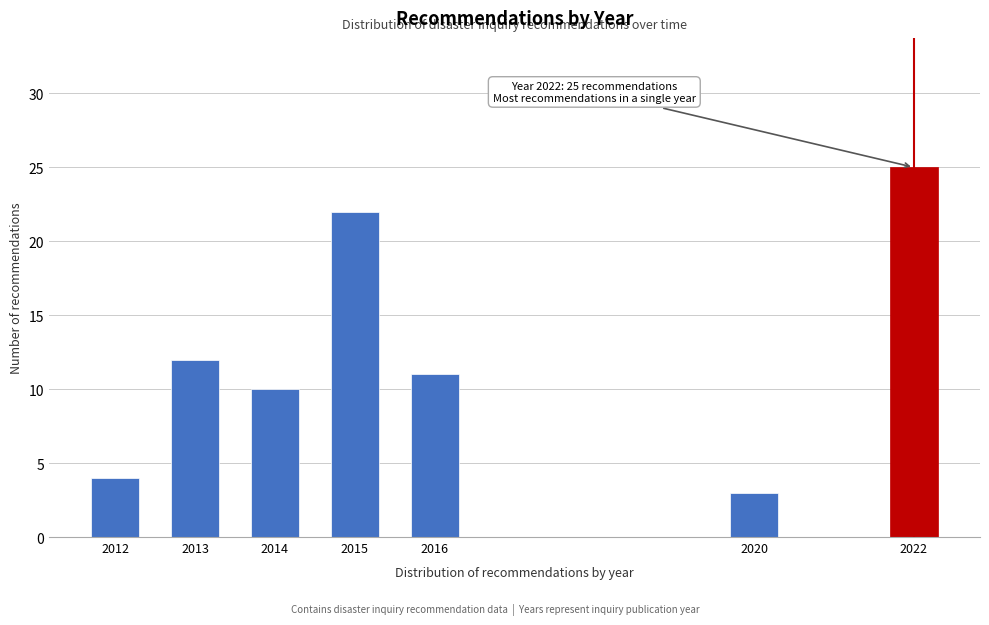

Reading left to right, what are all the values shown in this chart?

4	12	10	22	11	3	25